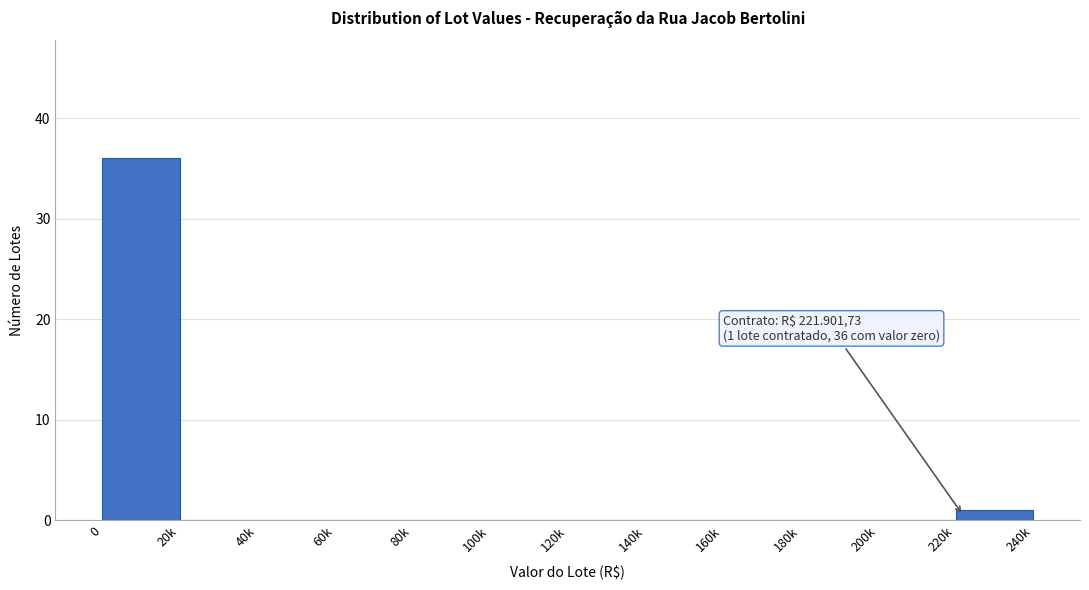

Reading left to right, list all the values displayed in this chart.

0=36	20k=0	40k=0	60k=0	80k=0	100k=0	120k=0	140k=0	160k=0	180k=0	200k=0	220k=1